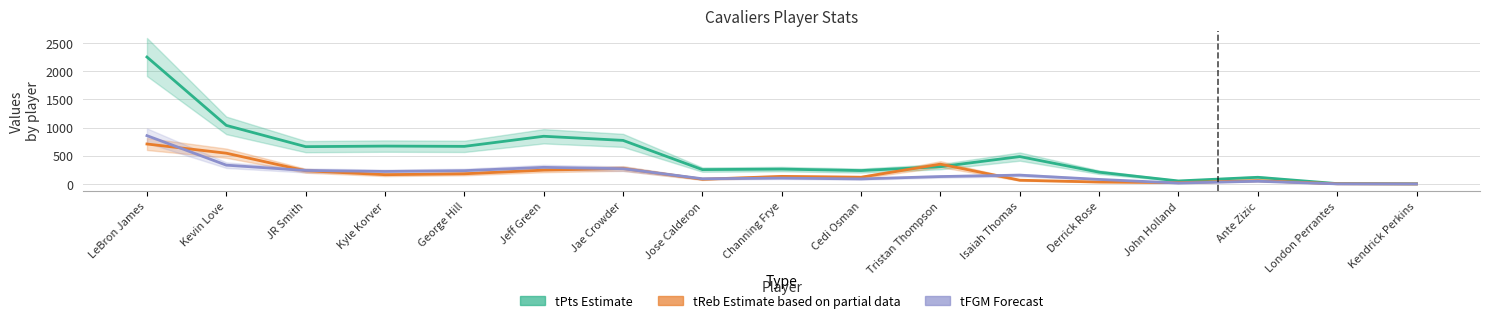

Reading right to left, extract all data points from this chart.

tPts (Estimate): 3	7	119	54	209	486	307	238	264	255	773	846	667	672	662	1039	2251
tReb (Estimate based on partial data): 1	4	60	24	35	67	352	120	135	84	275	246	181	165	235	546	709
tFGM (Forecast): 1	2	49	17	81	157	132	90	104	93	271	295	236	222	240	334	857